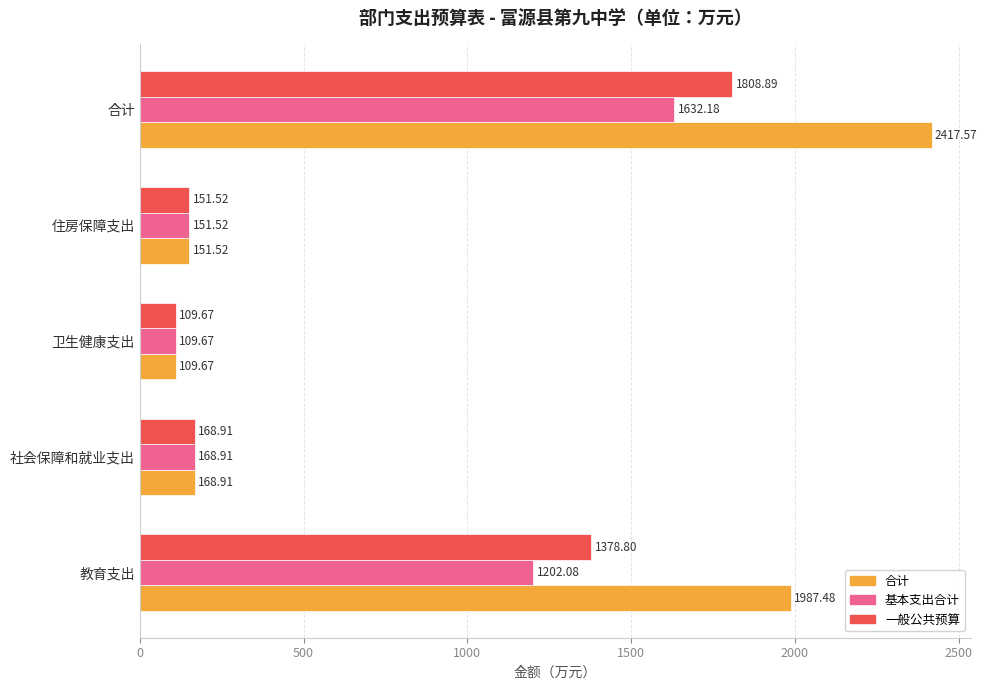

At which label is 一般公共预算 closest to 959?

教育支出